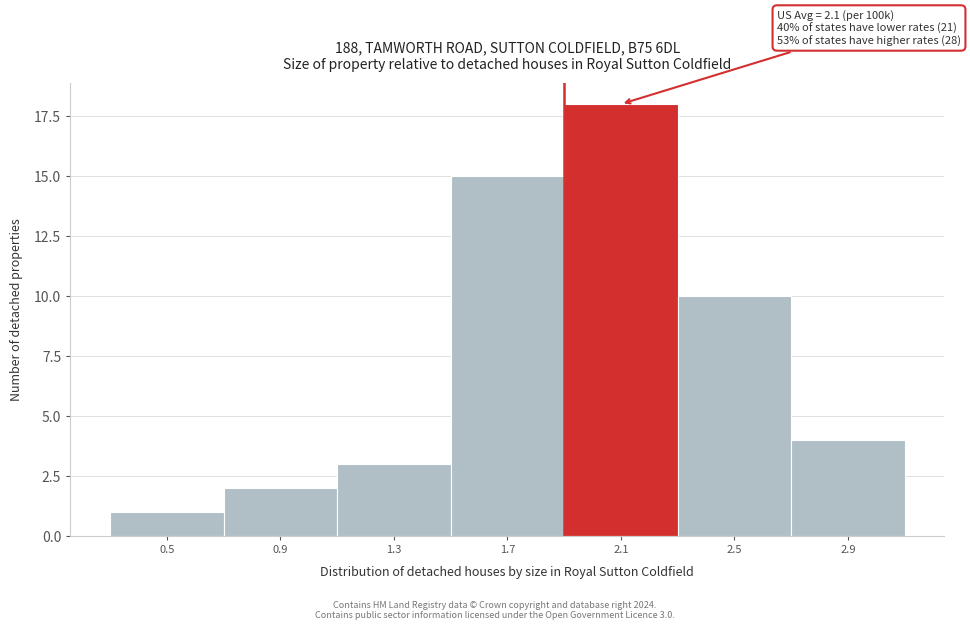

Reading left to right, transcribe all the data shown in this chart.

0.5=1	0.9=2	1.3=3	1.7=15	2.1=18	2.5=10	2.9=4